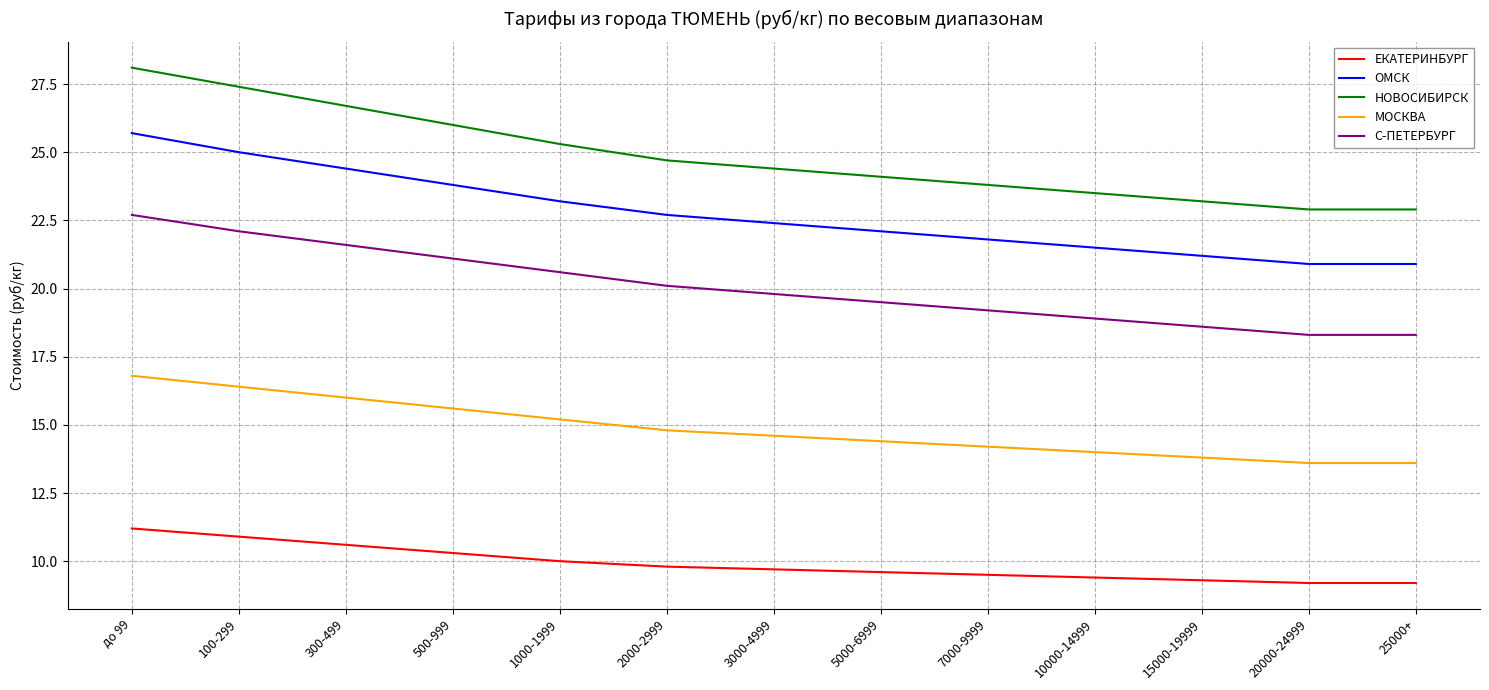

What position from the right is 100-299?

12